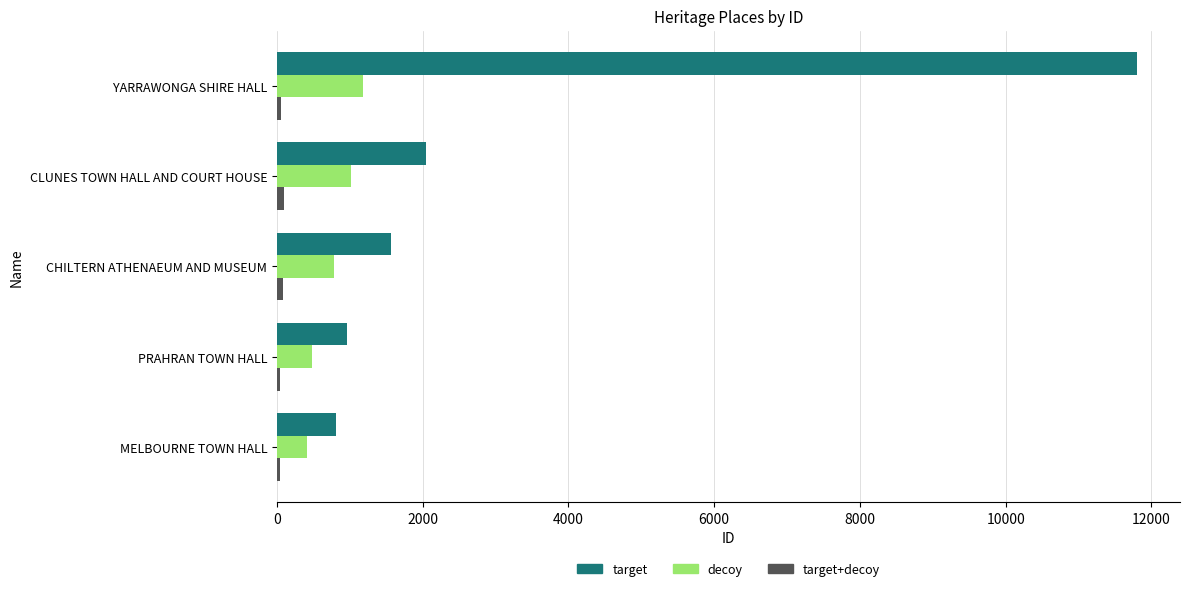

At how many categories does at least one series exceed 6178?

1